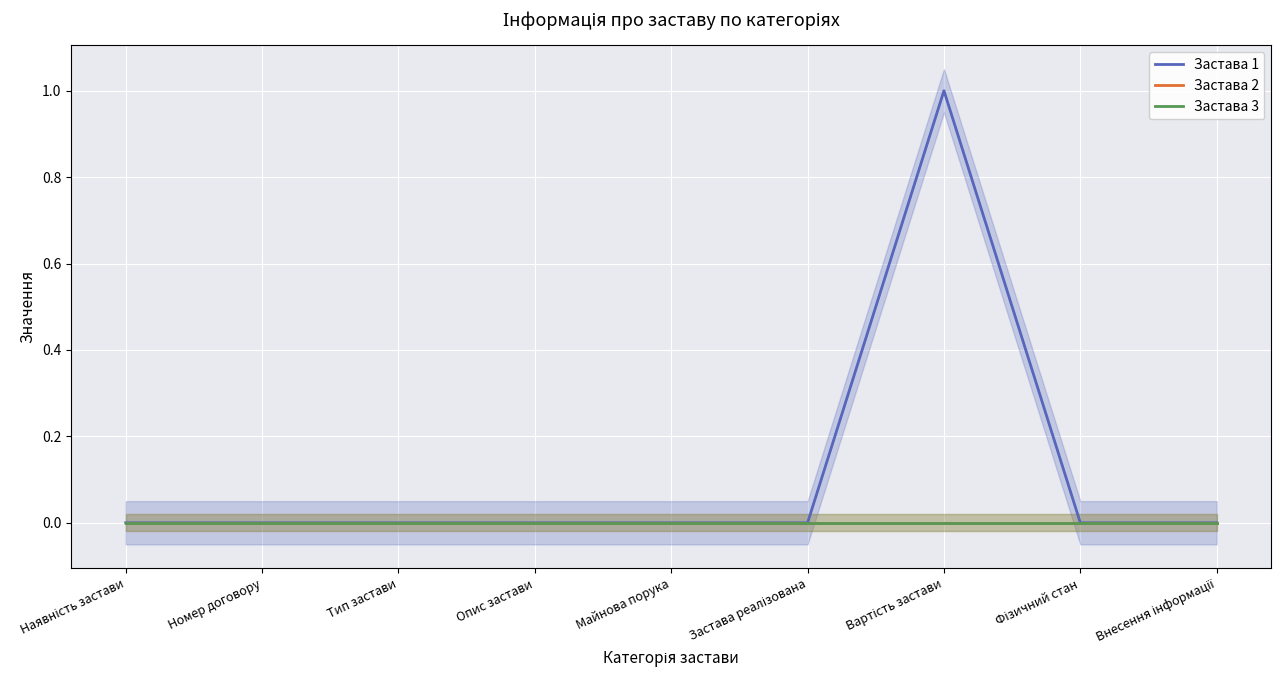

How many categories are shown in the chart?

9